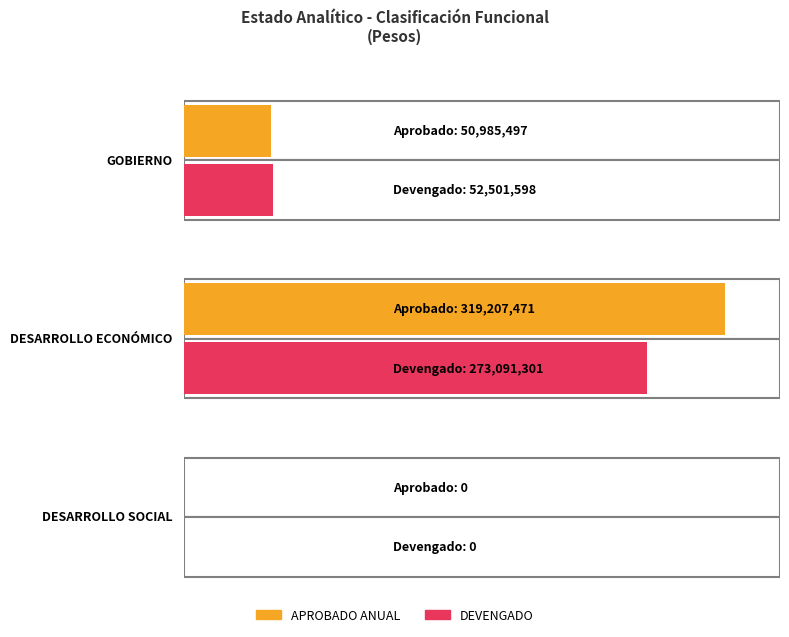

Are the bars horizontal?

Yes